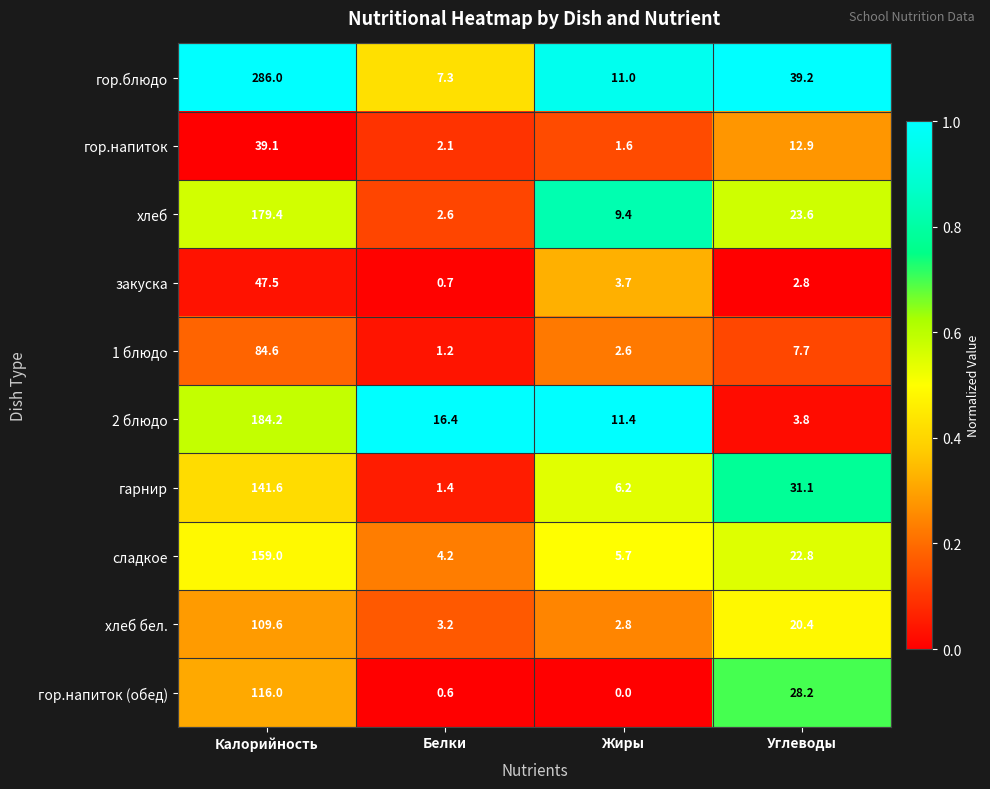

What is the total value across all series at Белки?

39.7